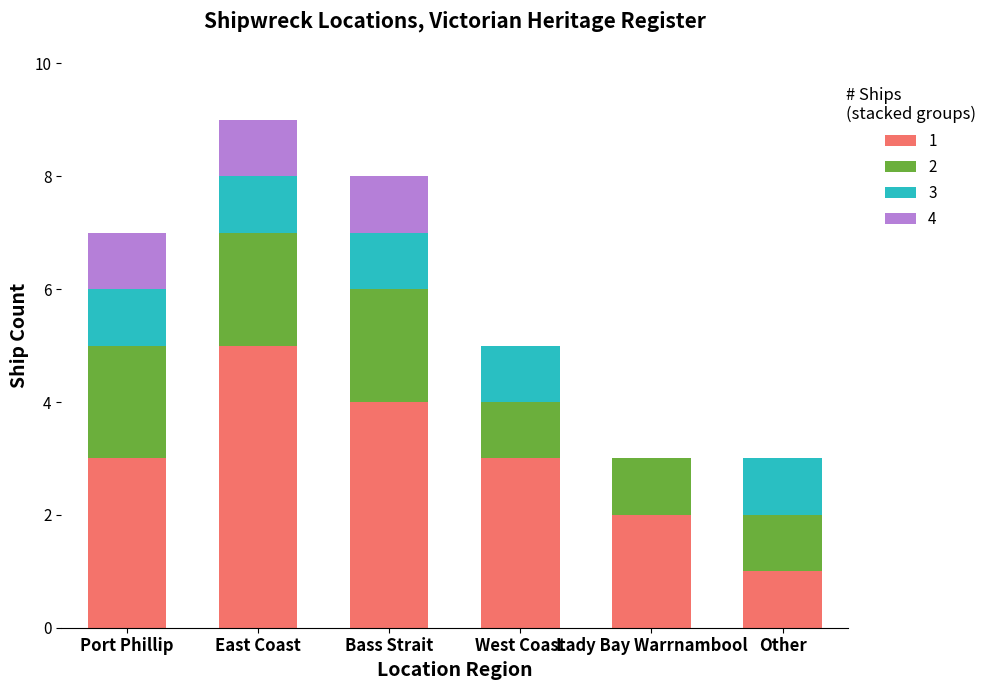

At which category is the sum across all series the highest?

East Coast